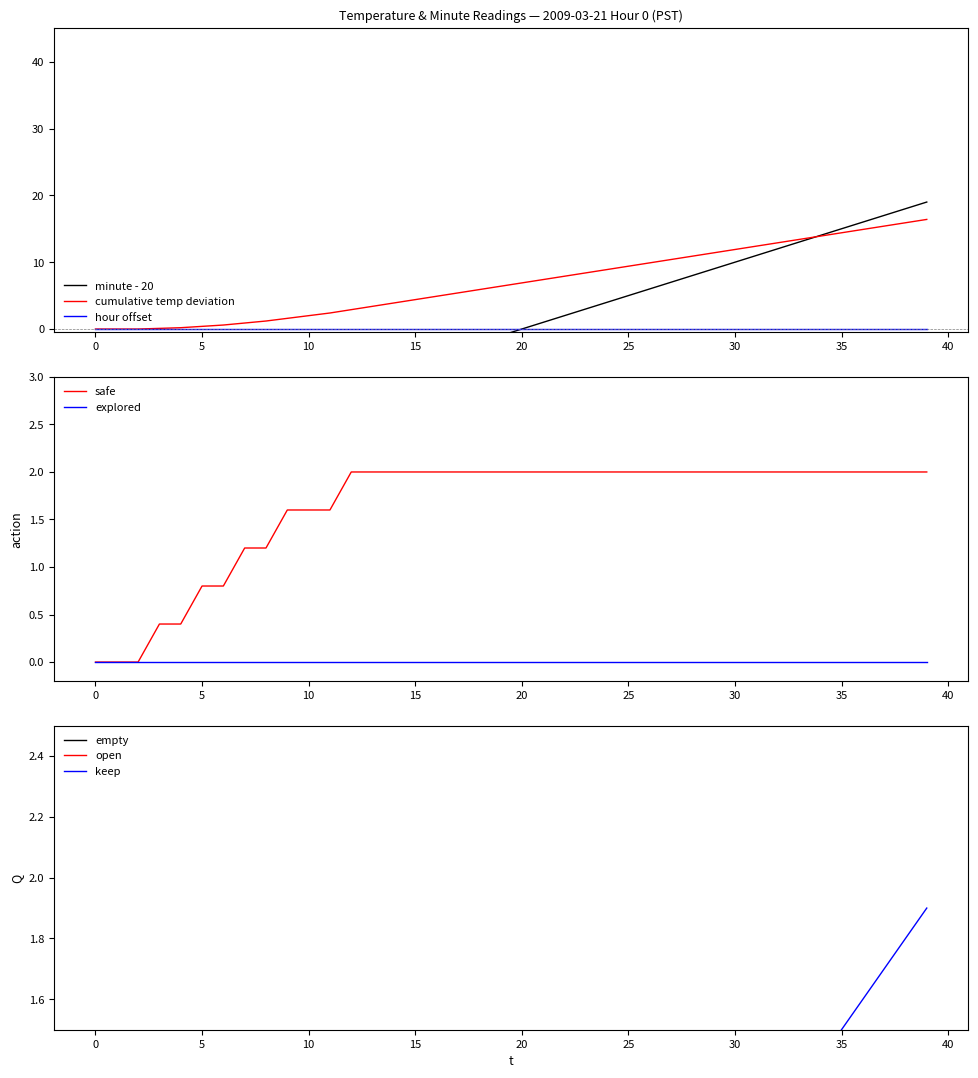

Is the value of Minute at 7 greater than the value of Temperature (C) at 34?

No